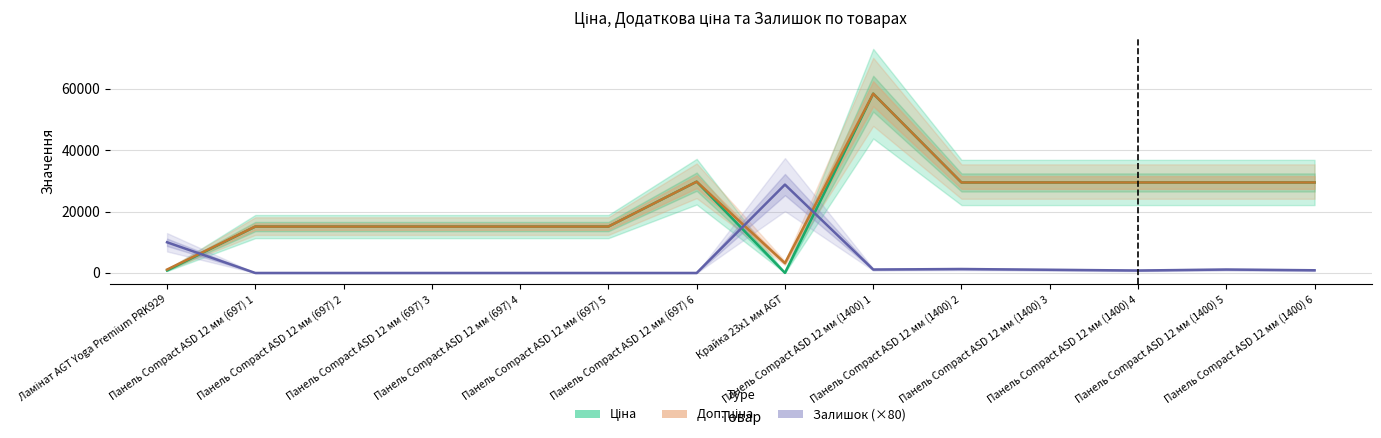

What are all the series names shown in the legend?

Ціна, Доп. ціна, Залишок (×80)